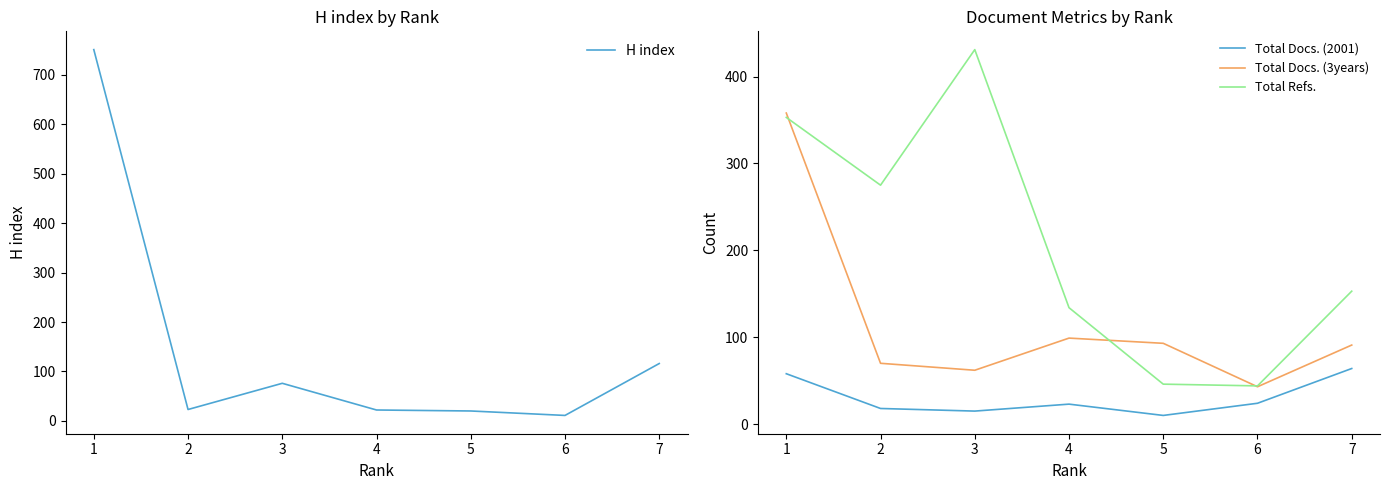

What is the difference between the Total Docs. (2001) values at 4 and 1?

35